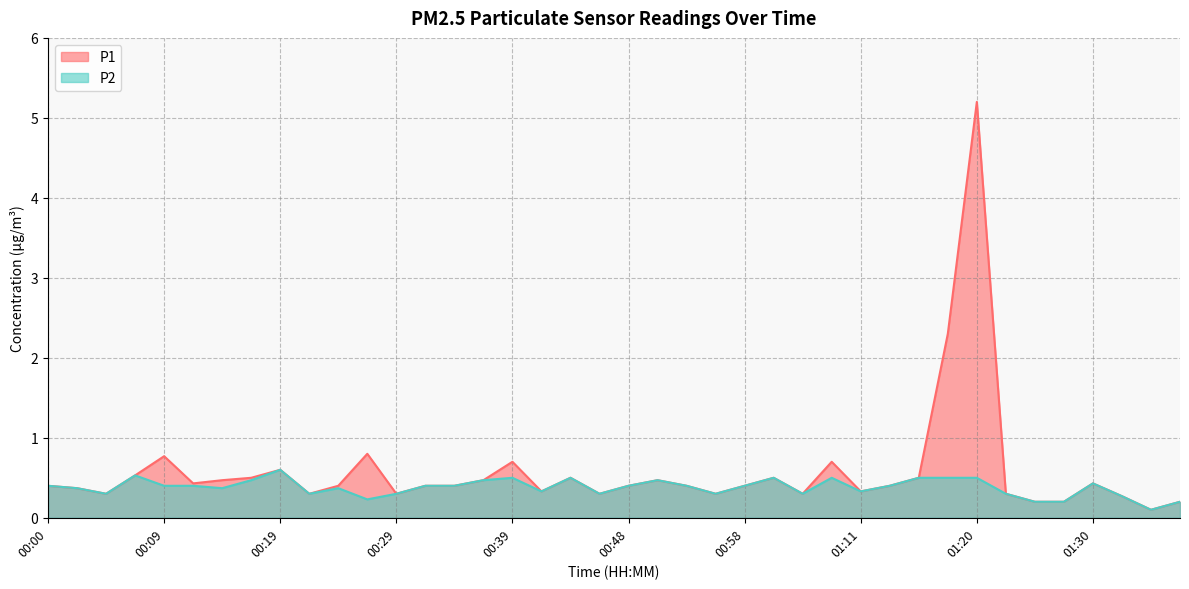

Reading left to right, transcribe all the data shown in this chart.

P1: 00:00=0.4	00:02=0.4	00:05=0.3	00:07=0.5	00:09=0.8	00:12=0.4	00:14=0.5	00:17=0.5	00:19=0.6	00:22=0.3	00:24=0.4	00:26=0.8	00:29=0.3	00:31=0.4	00:34=0.4	00:36=0.5	00:39=0.7	00:41=0.3	00:44=0.5	00:46=0.3	00:48=0.4	00:51=0.5	00:53=0.4	00:56=0.3	00:58=0.4	01:01=0.5	01:03=0.3	01:08=0.7	01:11=0.3	01:13=0.4	01:16=0.5	01:18=2.3	01:20=5.2	01:23=0.3	01:25=0.2	01:28=0.2	01:30=0.4	01:33=0.3	01:35=0.1	01:38=0.2
P2: 00:00=0.4	00:02=0.4	00:05=0.3	00:07=0.5	00:09=0.4	00:12=0.4	00:14=0.4	00:17=0.5	00:19=0.6	00:22=0.3	00:24=0.4	00:26=0.2	00:29=0.3	00:31=0.4	00:34=0.4	00:36=0.5	00:39=0.5	00:41=0.3	00:44=0.5	00:46=0.3	00:48=0.4	00:51=0.5	00:53=0.4	00:56=0.3	00:58=0.4	01:01=0.5	01:03=0.3	01:08=0.5	01:11=0.3	01:13=0.4	01:16=0.5	01:18=0.5	01:20=0.5	01:23=0.3	01:25=0.2	01:28=0.2	01:30=0.4	01:33=0.3	01:35=0.1	01:38=0.2